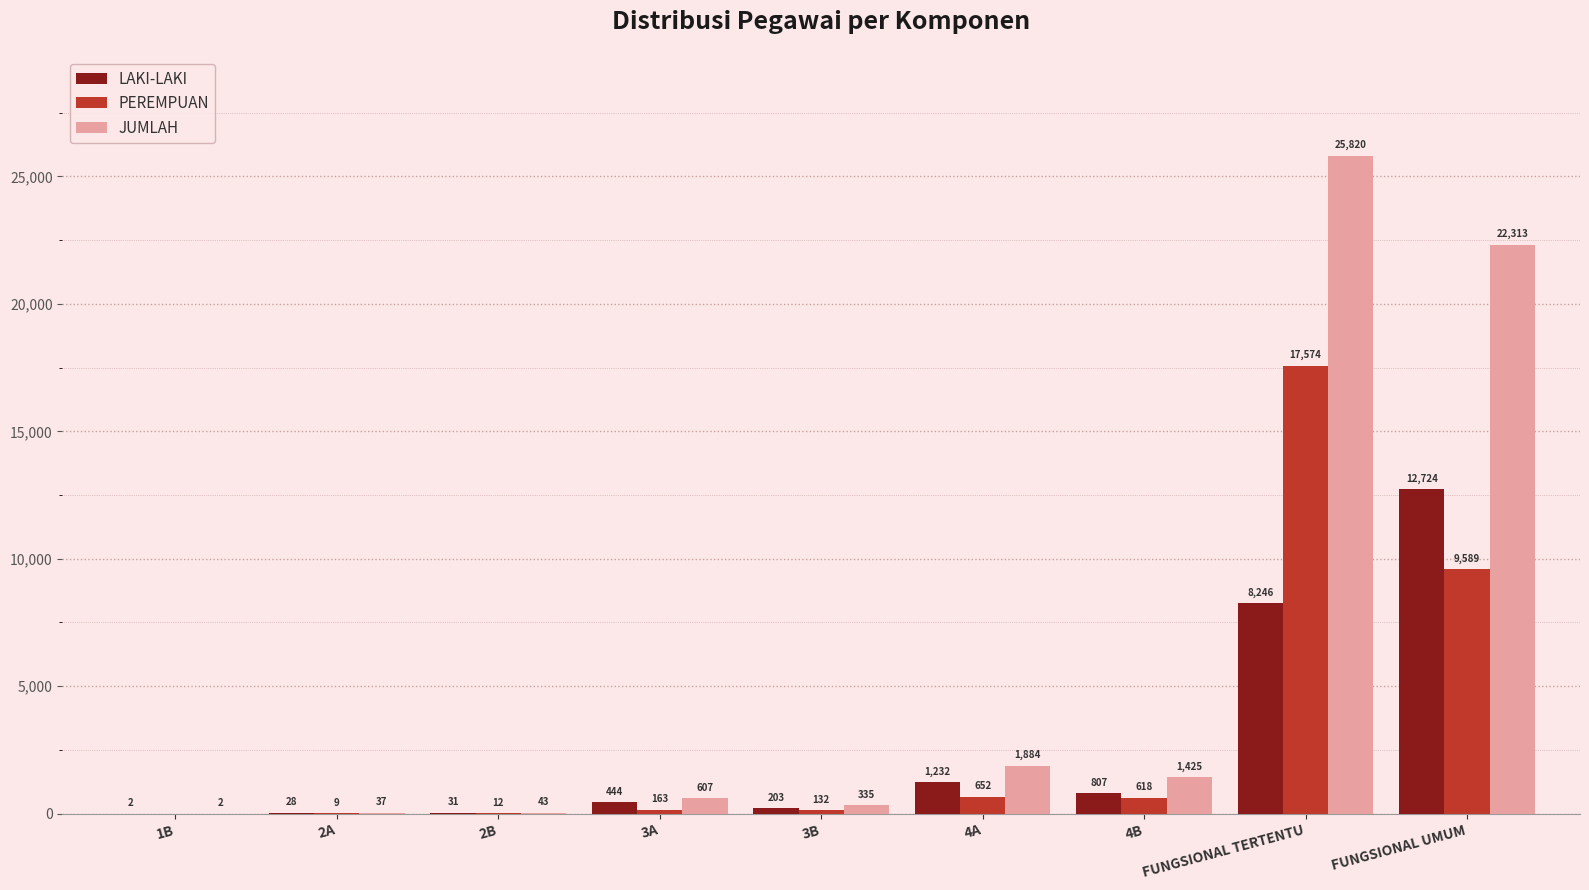

Which series has the largest total across all categories?

JUMLAH